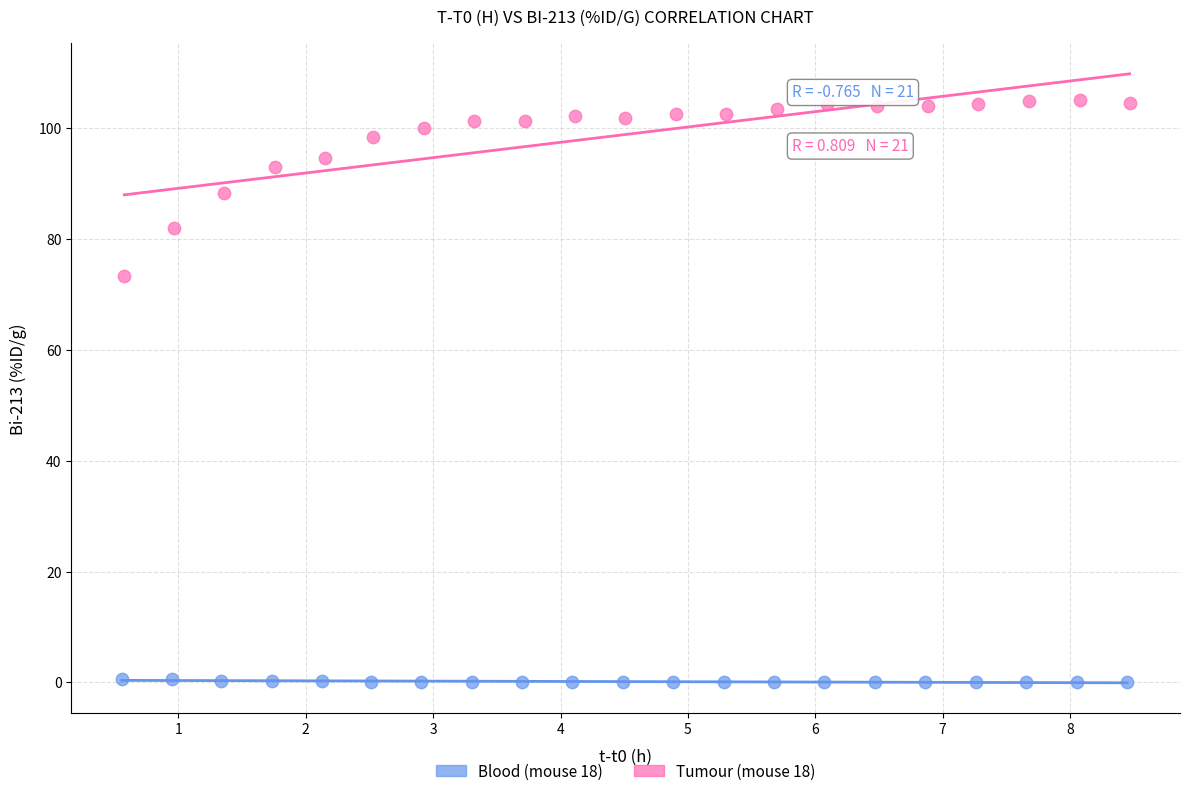

Which series contains the highest Y value?

Tumour (mouse 18)